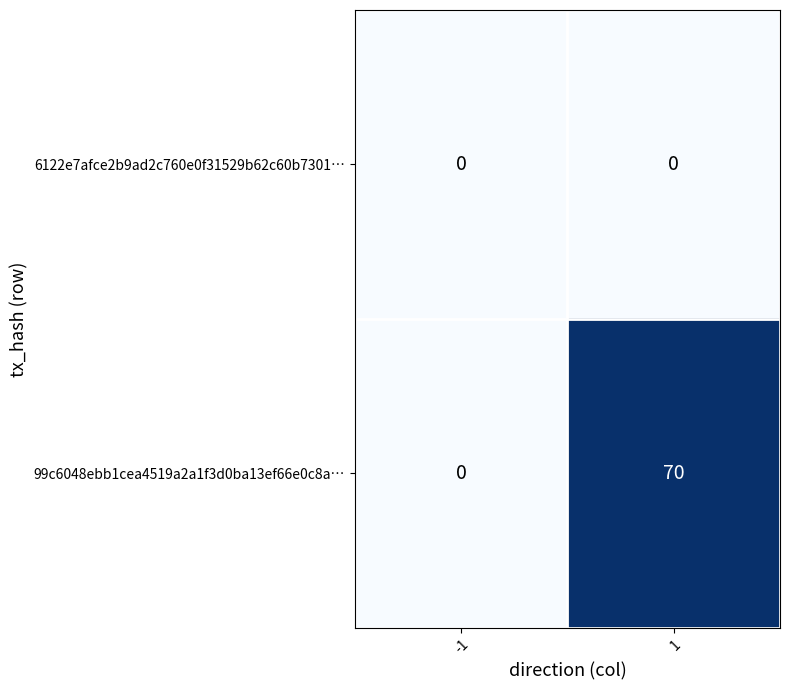

Which series has the widest spread of values?

99c6048ebb1cea4519a2a1f3d0ba13ef66e0c8a…